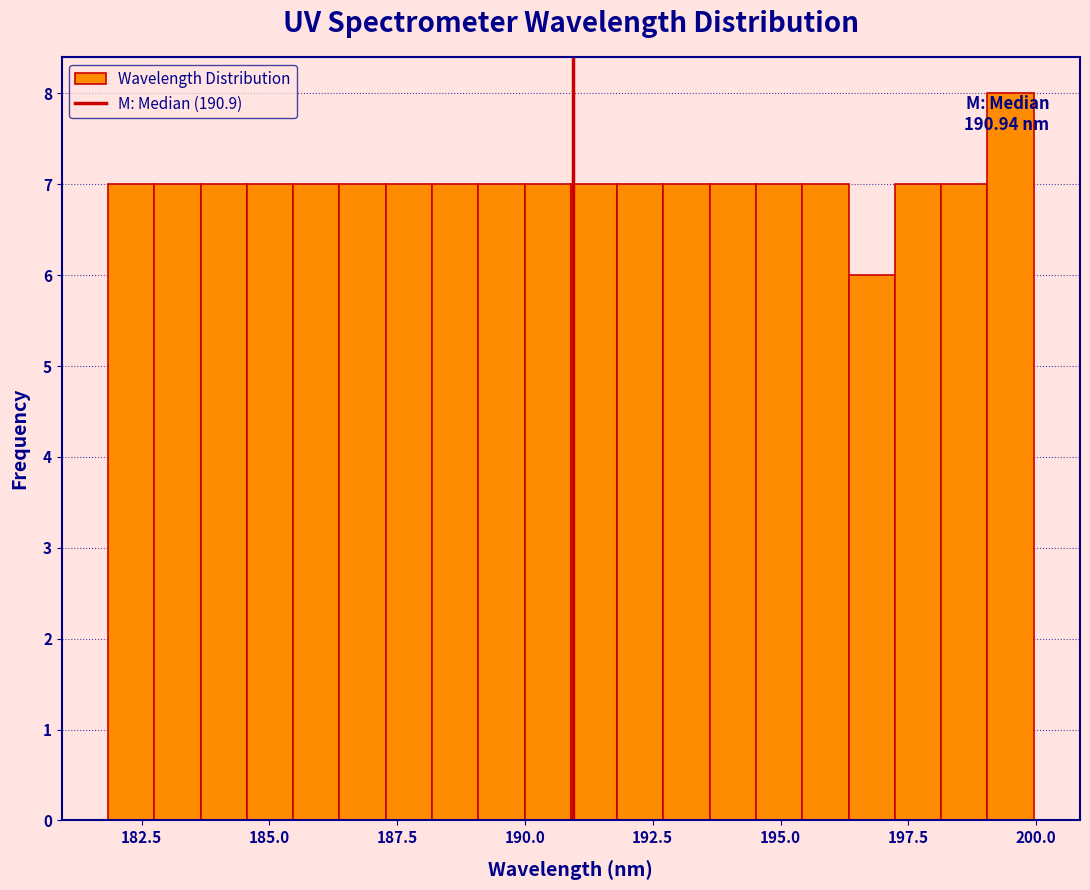

Around what value on the x-axis is the tallest bar? Give the approximate position of its centre, as read against the axis.

199.5